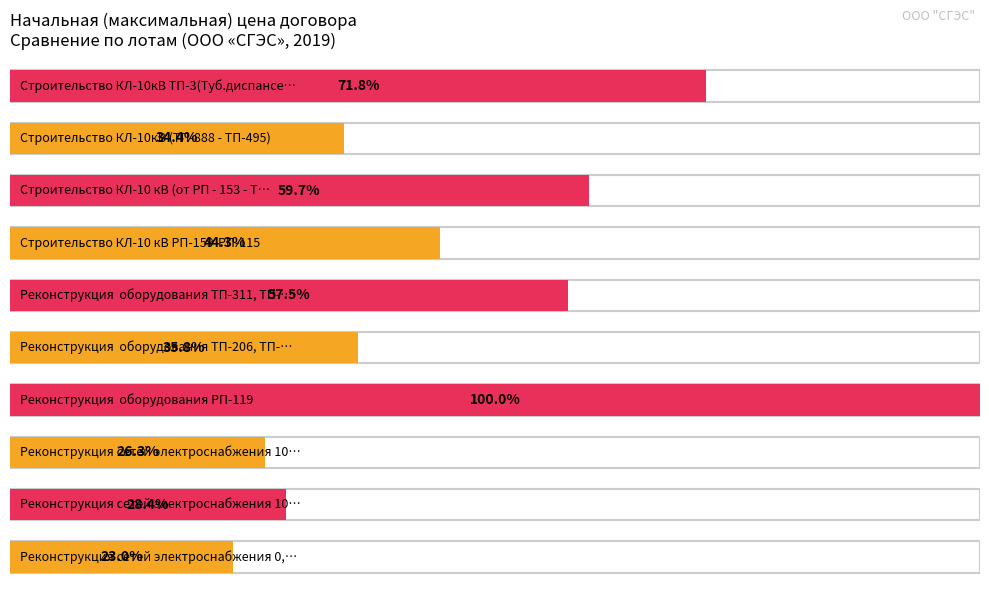

Between 5 and 8, which is larger?

5